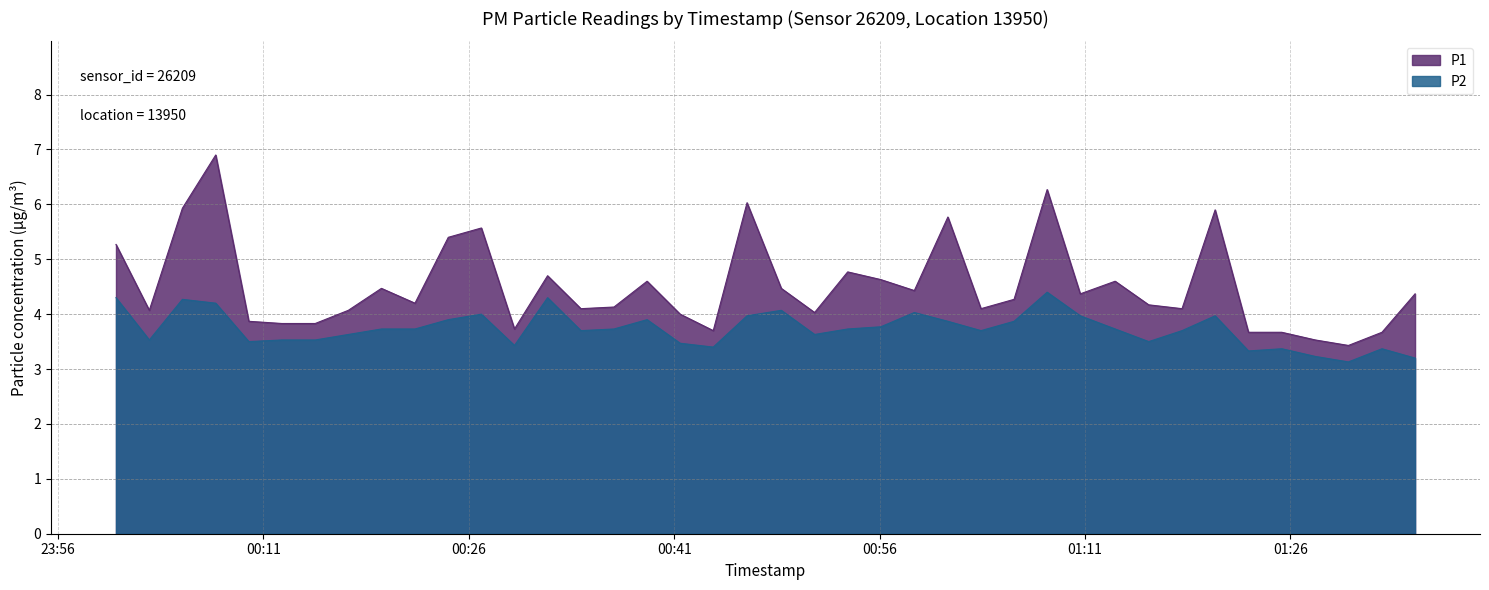

Rank the series by their maximum value, from lowest to highest.

P2, P1